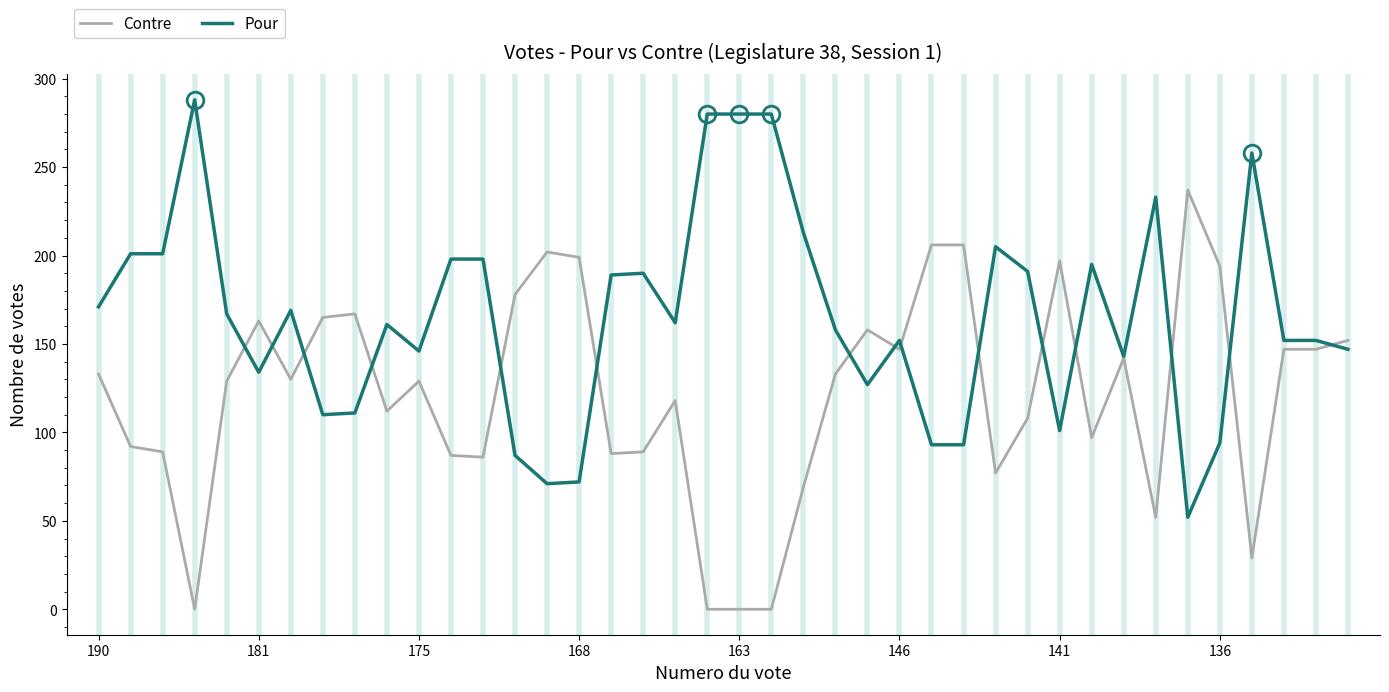

List the series in order of their peak value, lowest first.

Contre, Pour